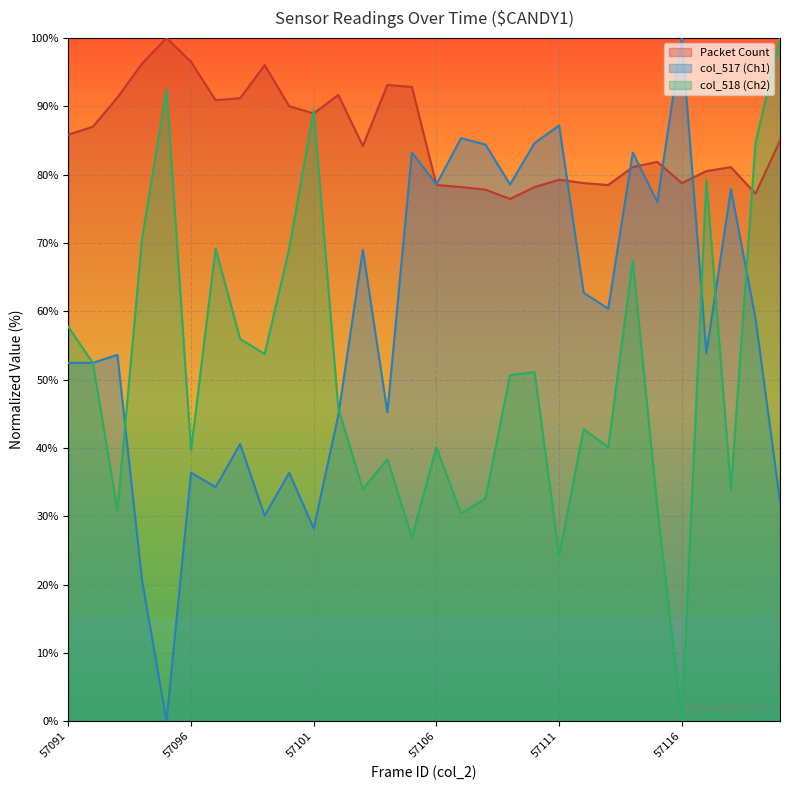

Reading left to right, list all the values displayed in this chart.

col_517: 52.4	52.4	53.6	20.7	0.0	36.4	34.3	40.6	30.1	36.4	28.2	44.8	69.0	45.2	83.2	78.6	85.3	84.4	78.6	84.6	87.2	62.7	60.4	83.2	76.0	100.0	53.8	77.9	59.0	32.2
col_518: 57.7	52.4	30.8	70.5	92.5	39.6	69.2	55.9	53.7	69.2	89.4	45.8	33.9	38.3	26.9	40.1	30.4	32.6	50.7	51.1	24.2	42.7	40.1	67.4	31.3	0.0	79.3	33.9	84.6	100.0